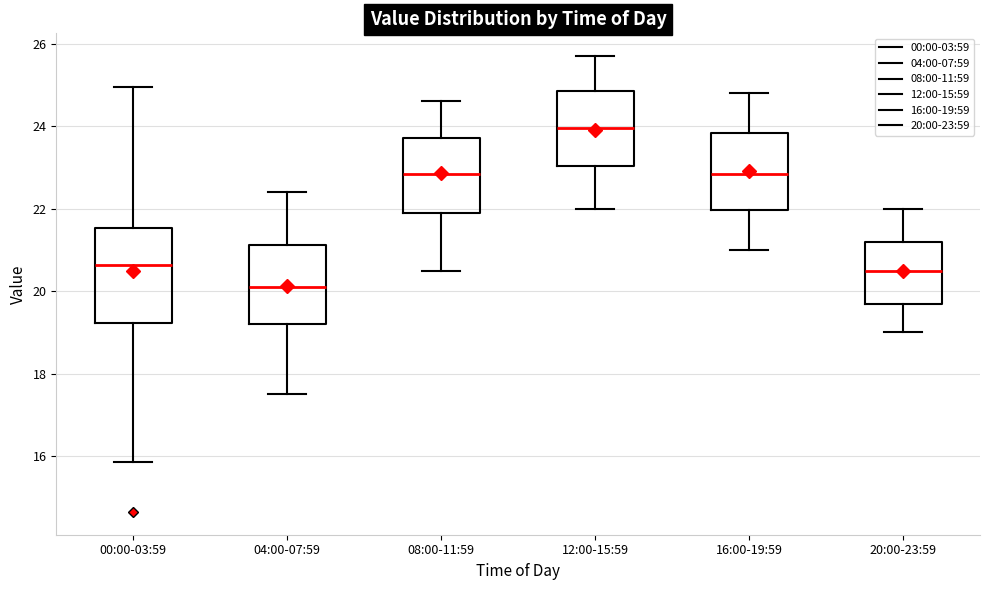

Where does the lower whisker of the box for 08:00-11:59 end on the y-axis? The values are not printed on the chart, so give them approximately, as read against the axis.

20.6